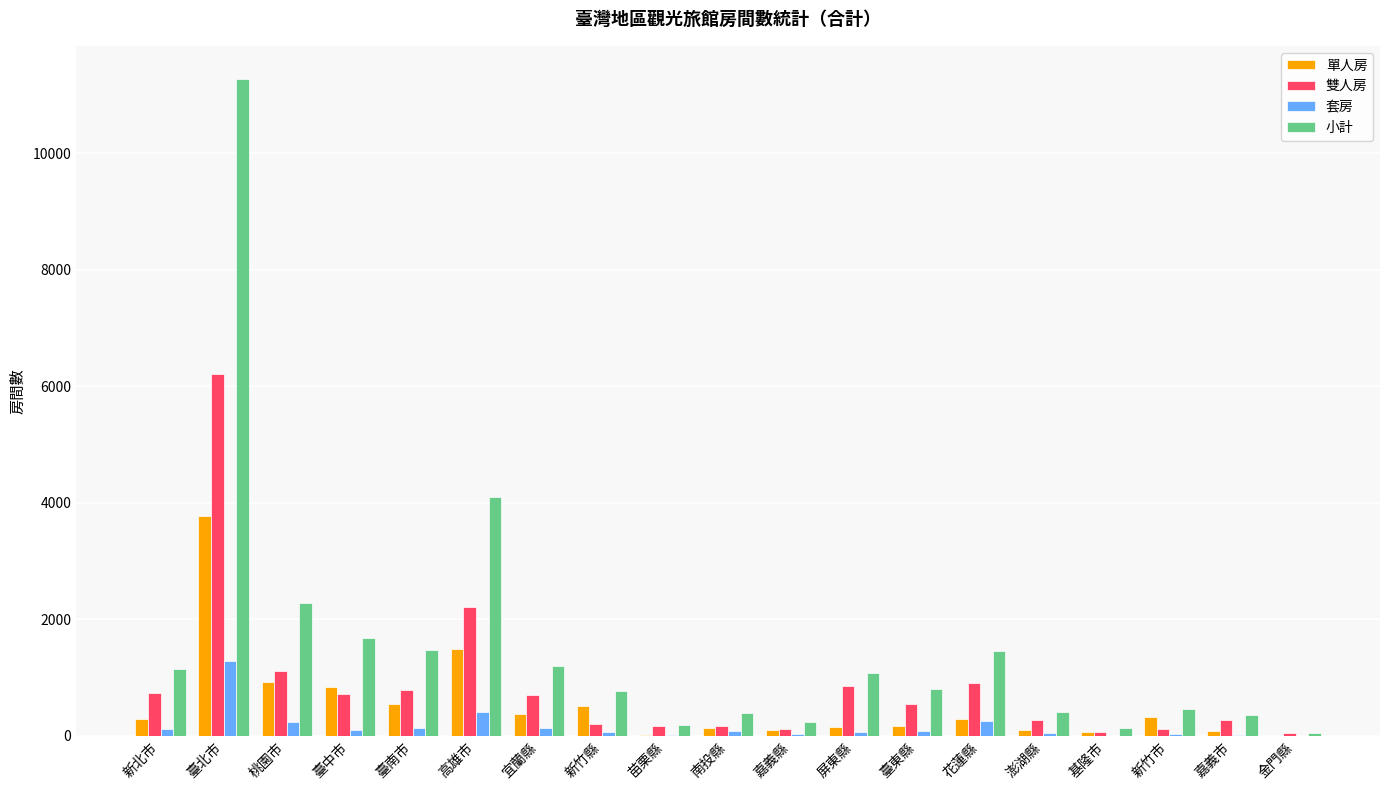

How many groups of bars are there?

19